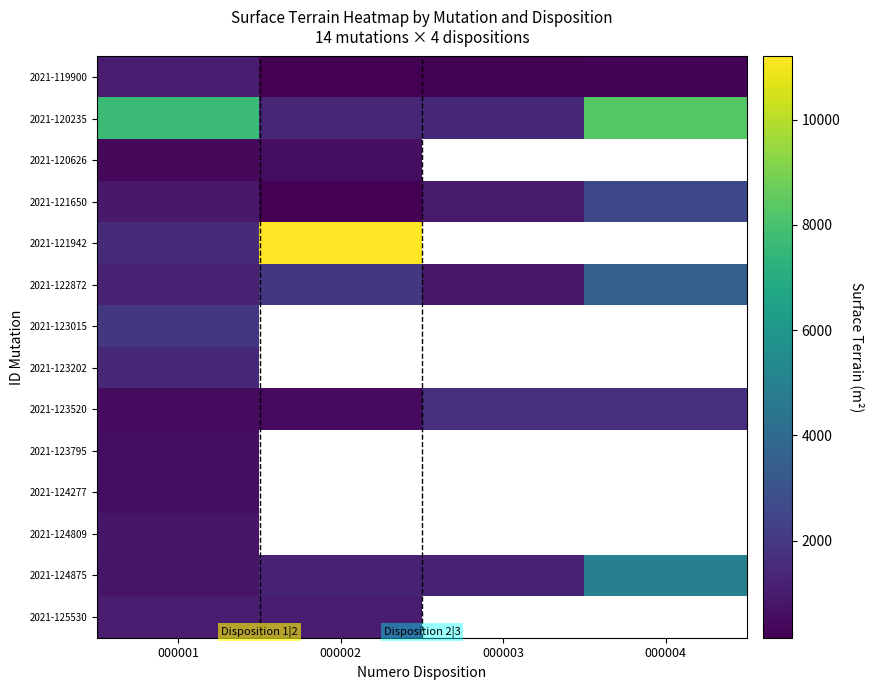

What is the difference between the maximum and second lowest values in the 2021-124875 series?

3716.0